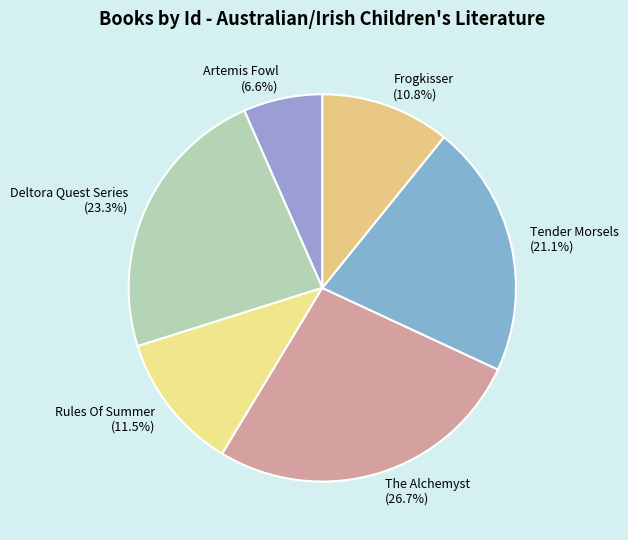

What percentage do Artemis Fowl and Rules Of Summer together represent?

18.1%